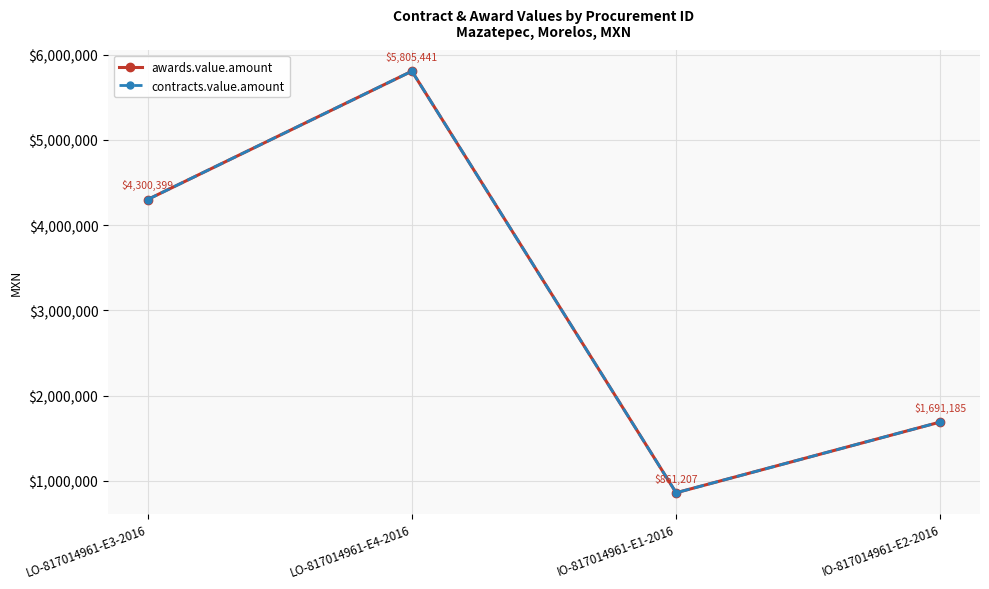

Does the chart have visible grid lines?

Yes